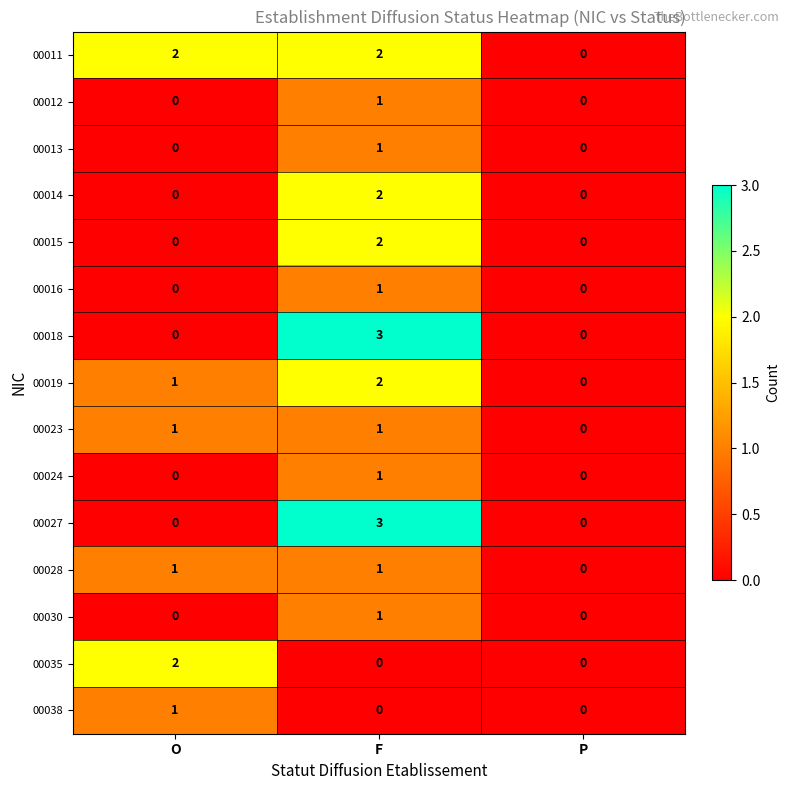

What is the sum of all 00027 values?

3